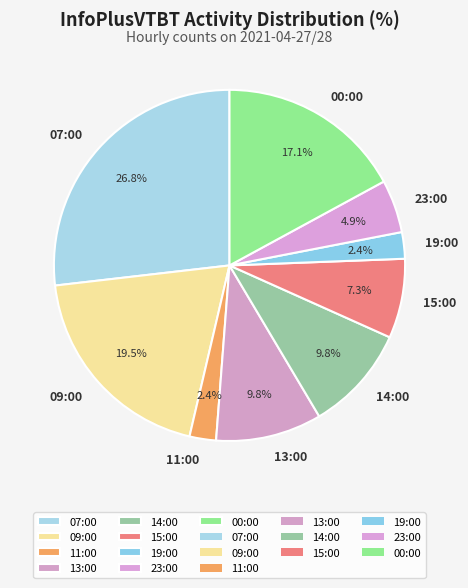

Which has a higher value, 23:00 or 09:00?

09:00